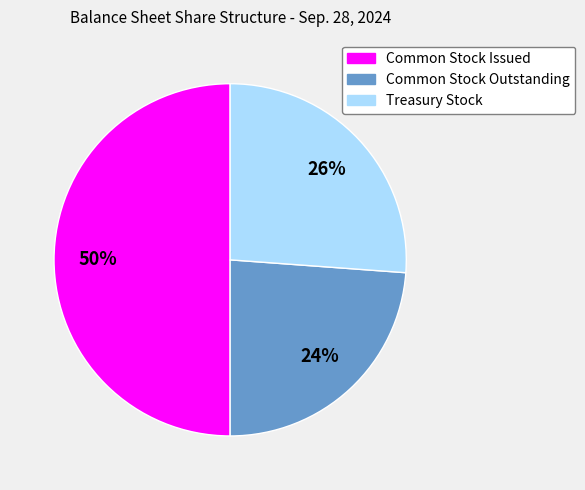

Which slice is the largest?

Common Stock Issued